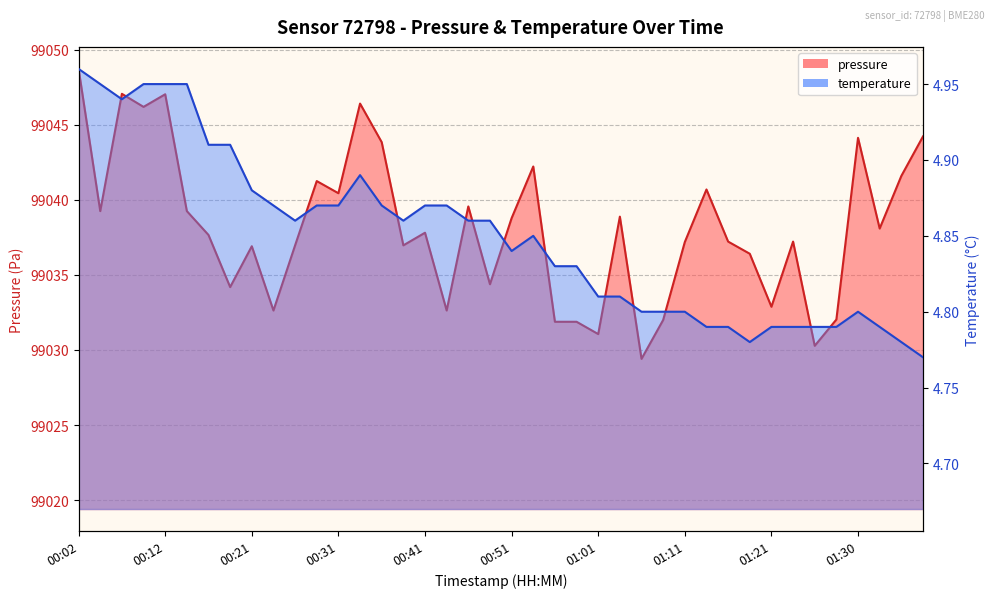

What is the minimum value shown in the chart?

4.8